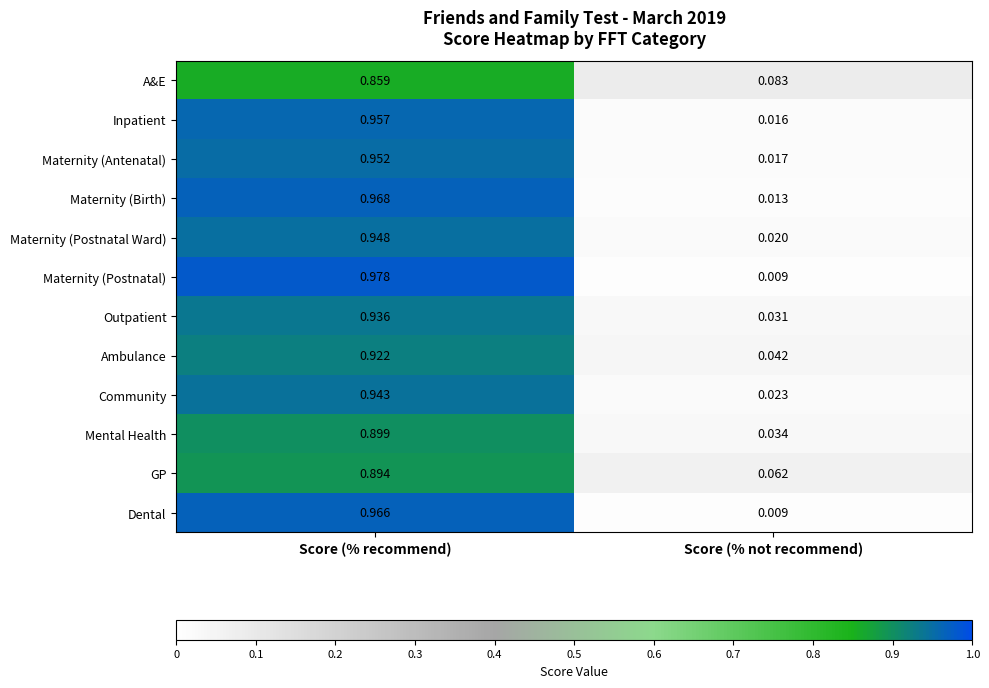

Rank the series at Score (% recommend) from highest to lowest value.

Maternity (Postnatal), Maternity (Birth), Dental, Inpatient, Maternity (Antenatal), Maternity (Postnatal Ward), Community, Outpatient, Ambulance, Mental Health, GP, A&E